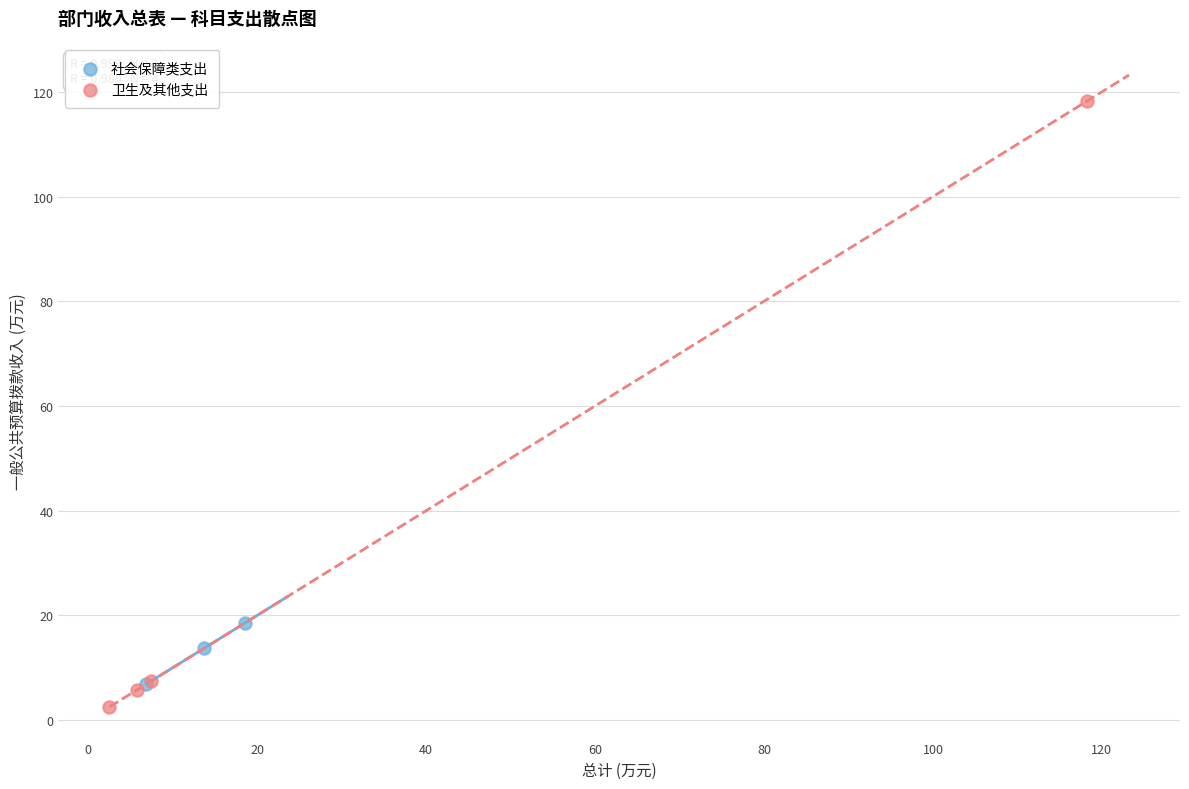

Which series has the largest Y range (max minus min)?

卫生及其他支出